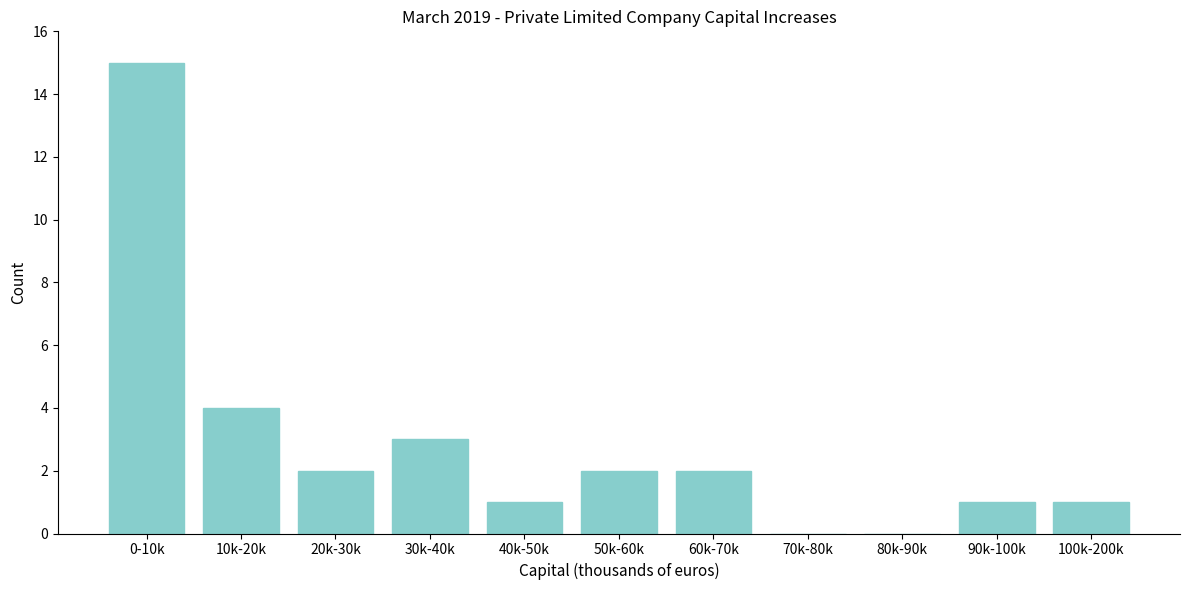

Reading right to left, transcribe all the data shown in this chart.

100k-200k=1	90k-100k=1	80k-90k=0	70k-80k=0	60k-70k=2	50k-60k=2	40k-50k=1	30k-40k=3	20k-30k=2	10k-20k=4	0-10k=15